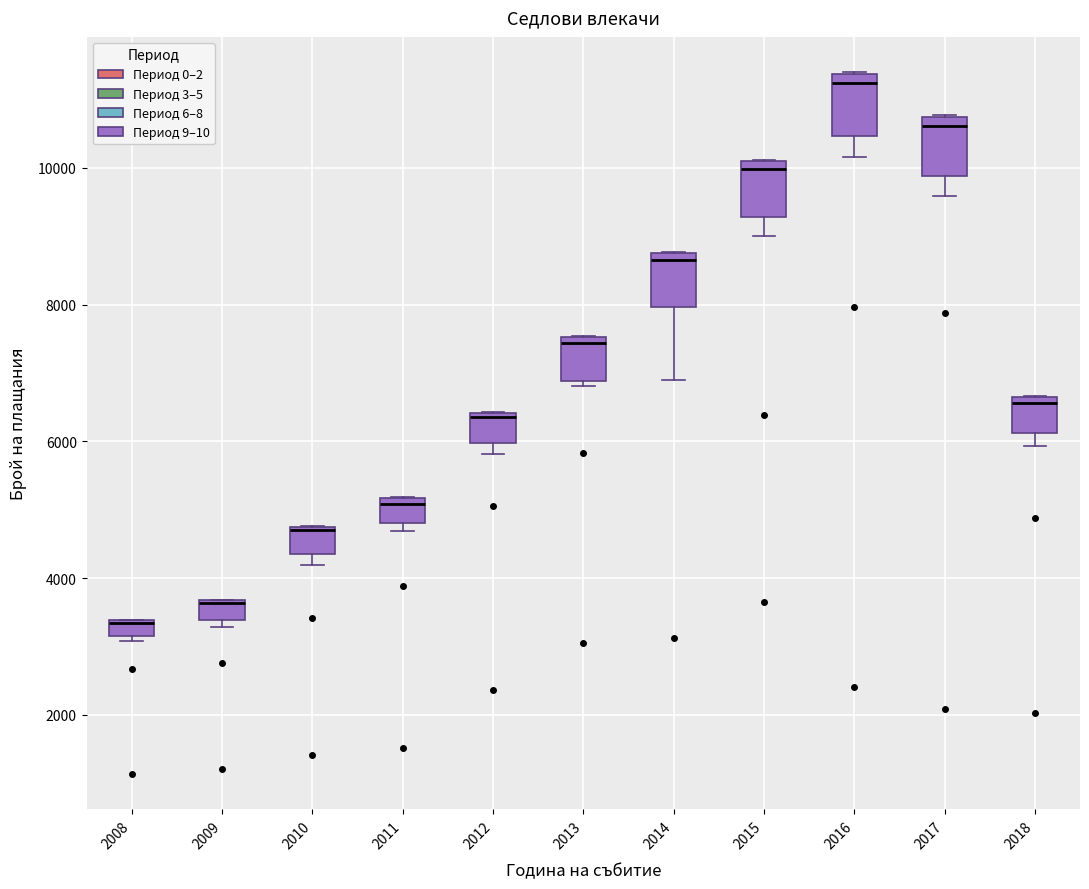

Where does the median line of the box at x = 2016 sit on the y-axis? The values are not printed on the chart, so give them approximately, as read against the axis.

11200